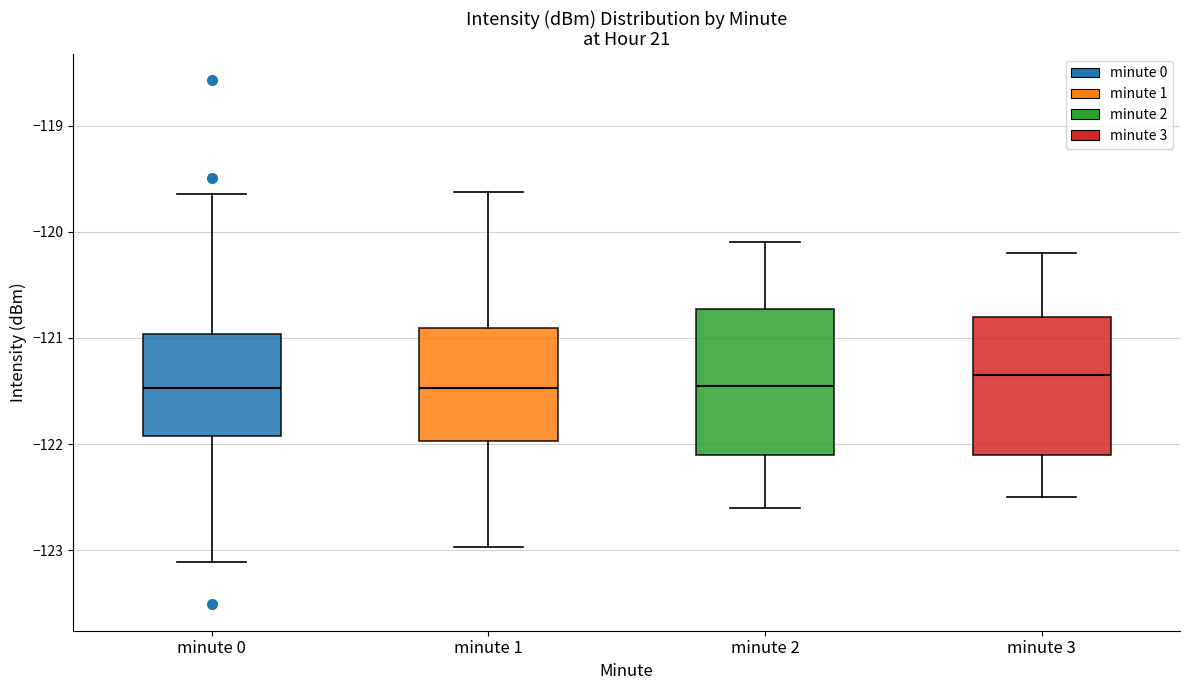

Reading left to right, read every box against the y-axis: the position of its median line, the range the box covers, and the ends of its whiskers. The values are not printed on the chart, so give them approximately, as read against the axis.

minute 0: median -121.5, box -121.9 to -121.0, whiskers -123.1 to -119.6
minute 1: median -121.5, box -122.0 to -120.9, whiskers -123.0 to -119.6
minute 2: median -121.4, box -122.1 to -120.7, whiskers -122.6 to -120.1
minute 3: median -121.3, box -122.1 to -120.8, whiskers -122.5 to -120.2